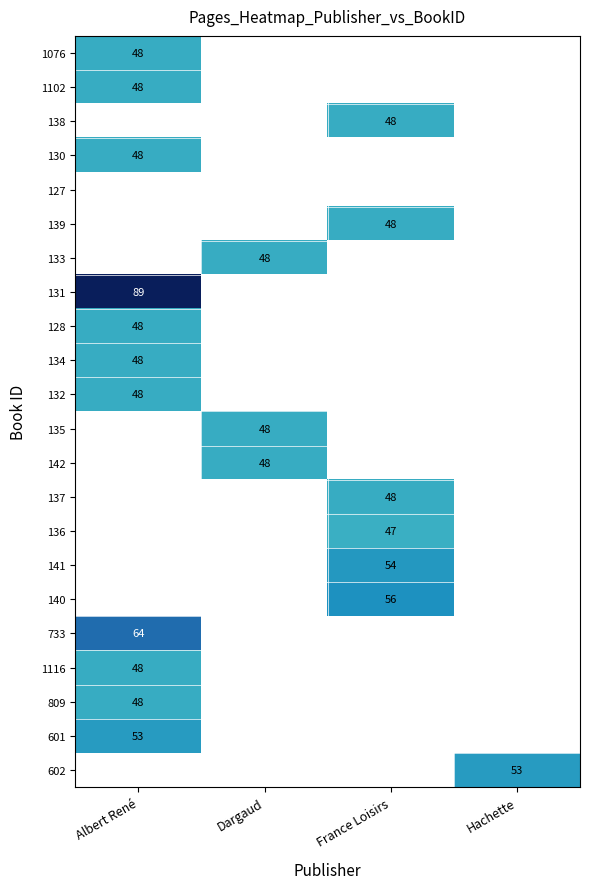

The value of 137 at France Loisirs is 48. True or false?

True